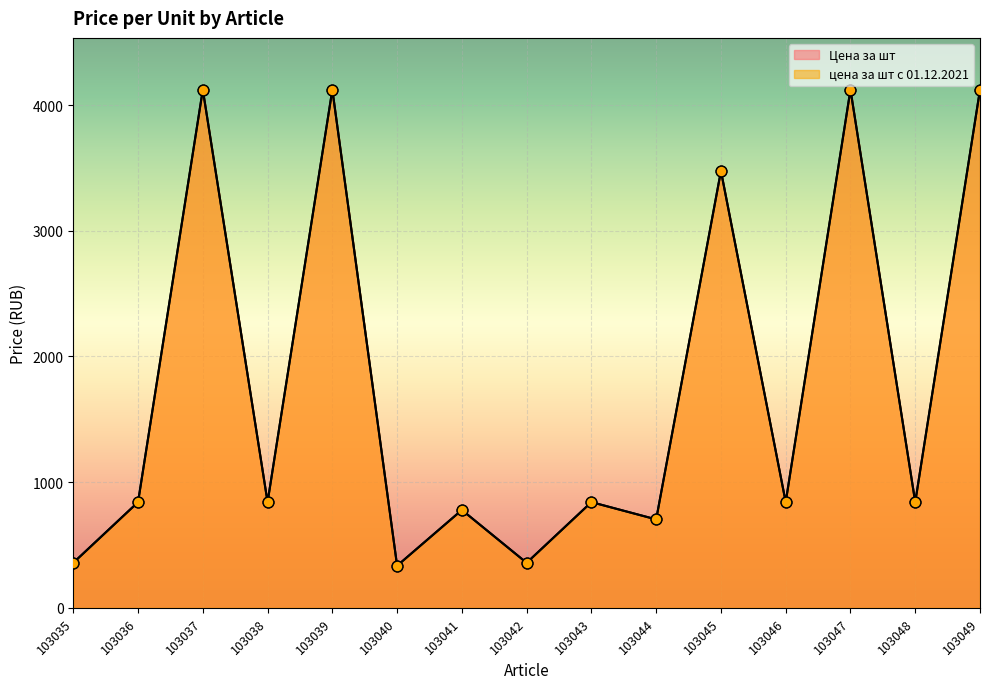

Which series contains the highest Y value?

Цена за шт